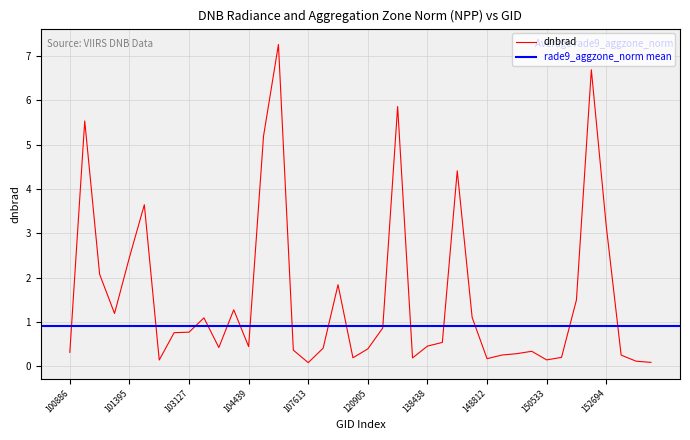

At which category does the data reach its first local peak?

101138